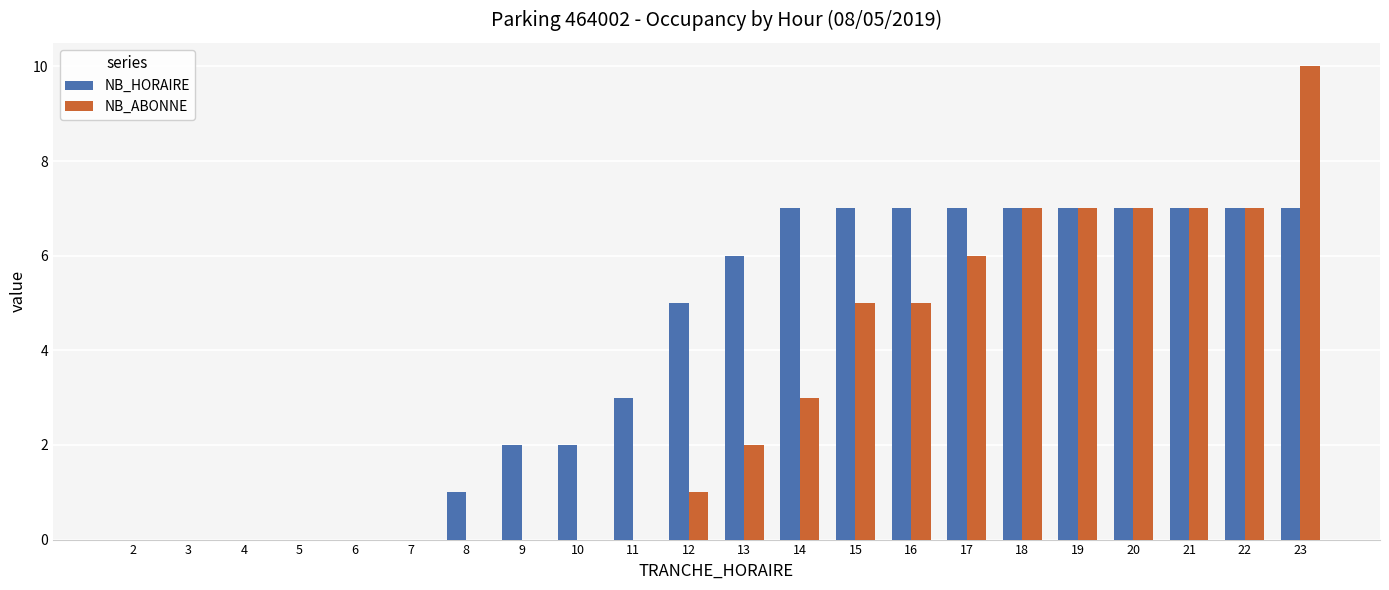

Is it true that NB_HORAIRE equals 12 at 16?

False